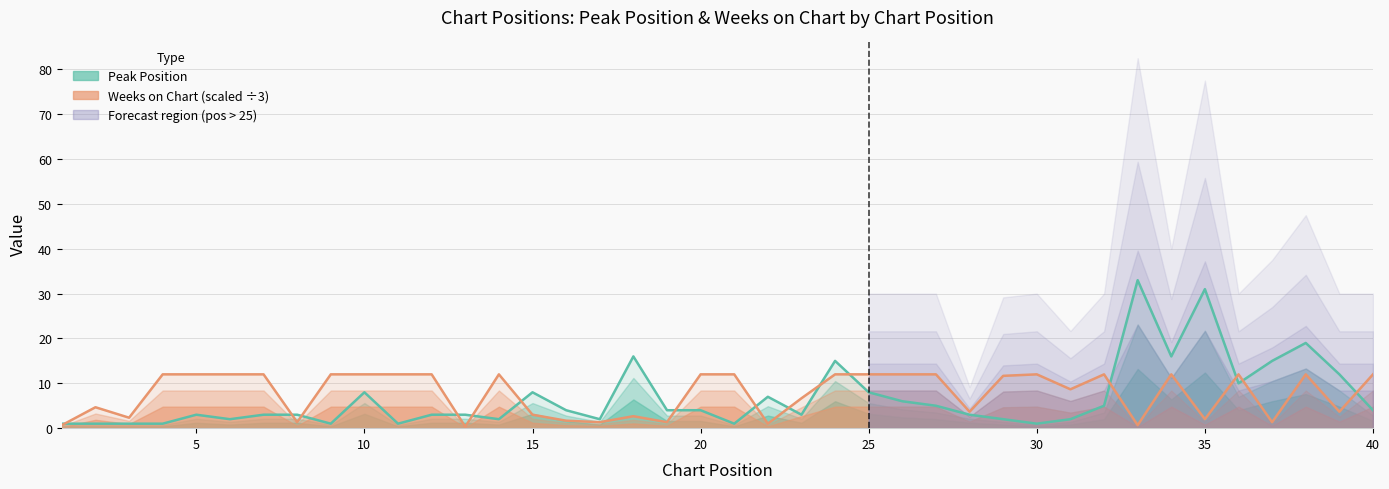

How many times do Weeks on Chart and Peak Position cross each other?

15